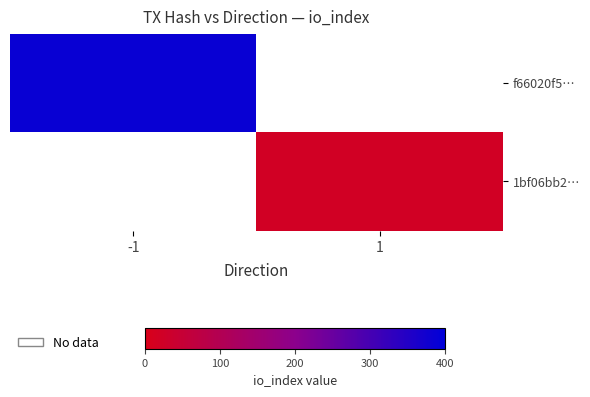

What is the minimum value shown in the chart?

20.0